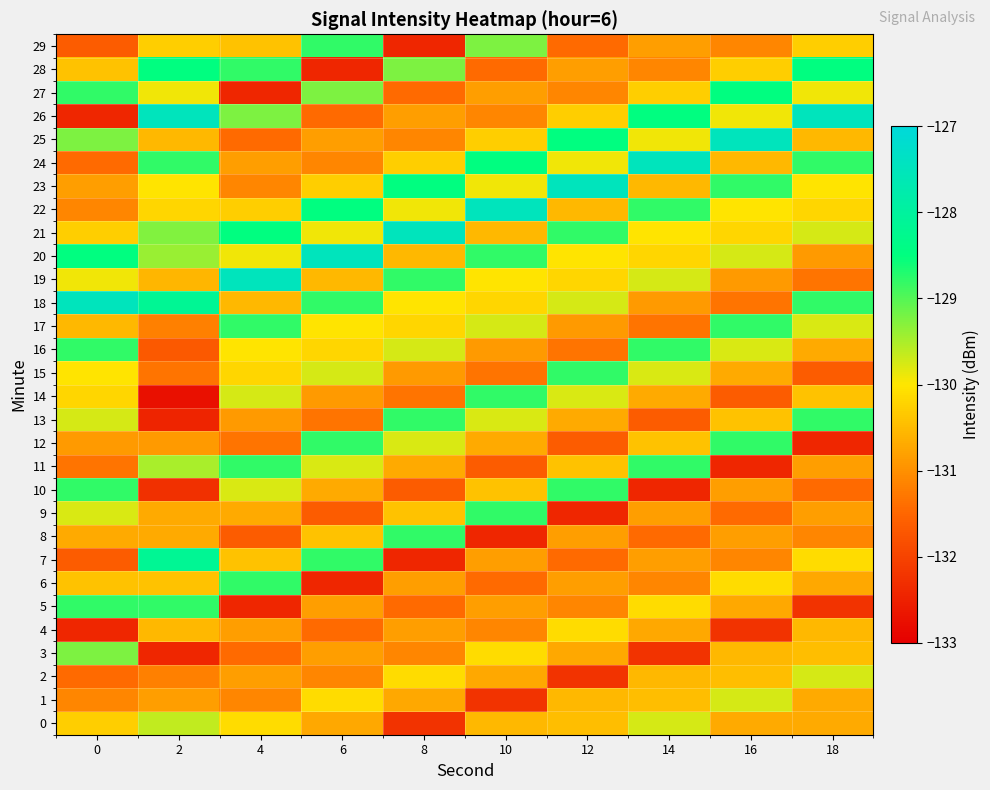

Which series has the largest total across all categories?

21